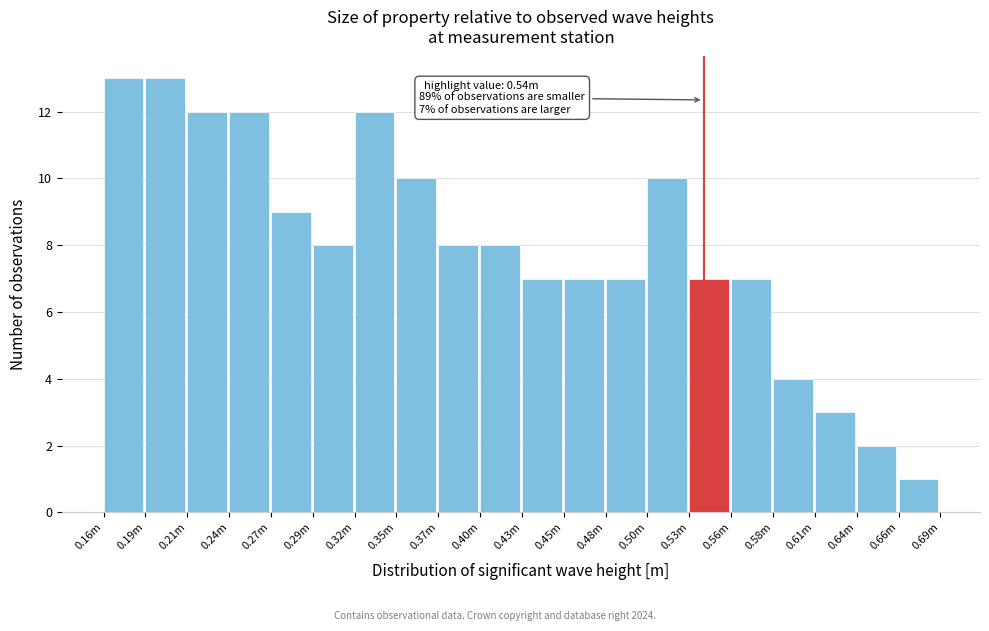

Reading left to right, extract all data points from this chart.

13	13	12	12	9	8	12	10	8	8	7	7	7	10	7	7	4	3	2	1